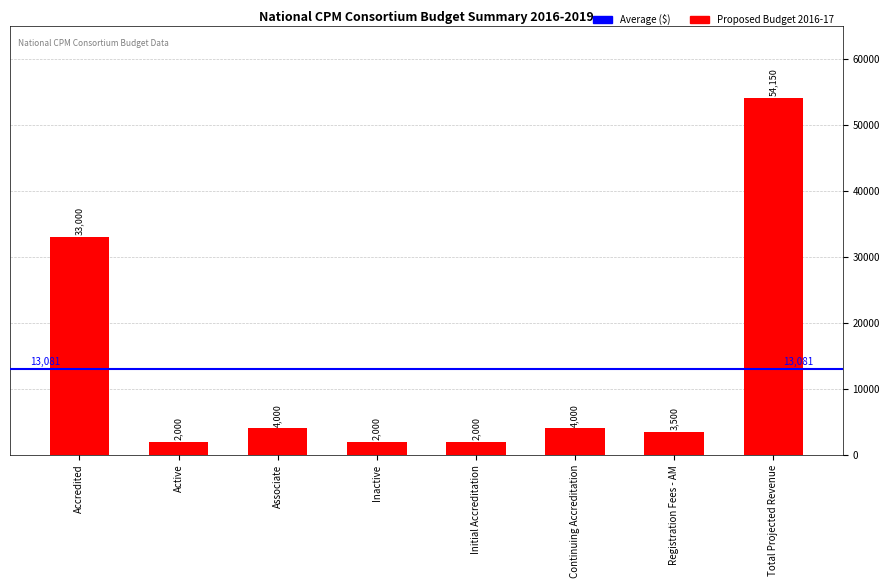

Reading left to right, list all the values displayed in this chart.

33000	2000	4000	2000	2000	4000	3500	54150